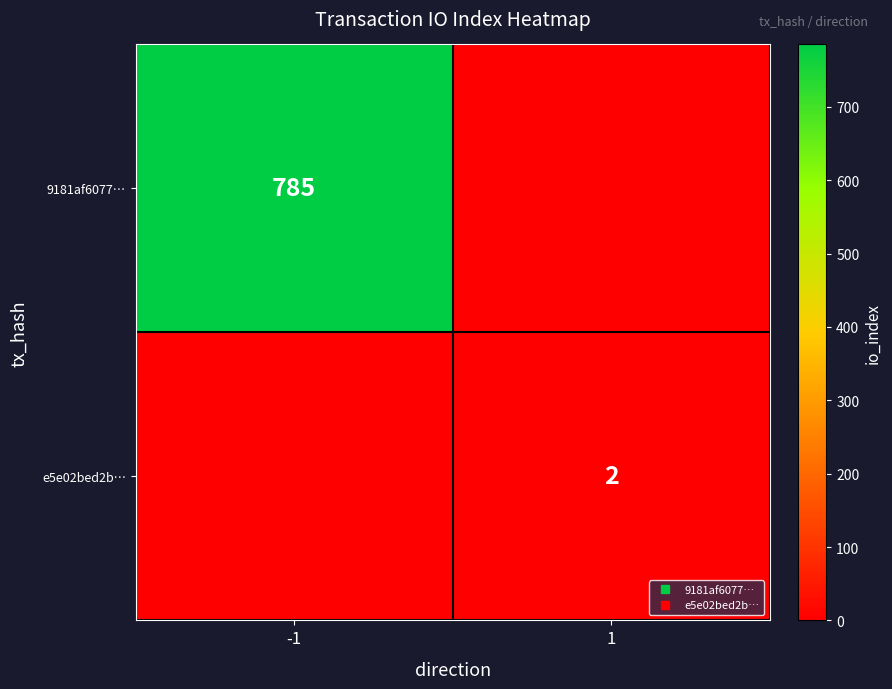

Rank the categories by 9181af6077… value from lowest to highest.

1, -1